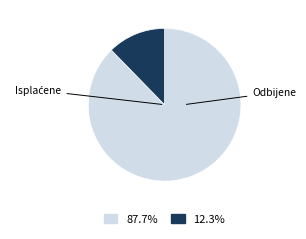

Between Isplaćene and Odbijene, which is larger?

Isplaćene